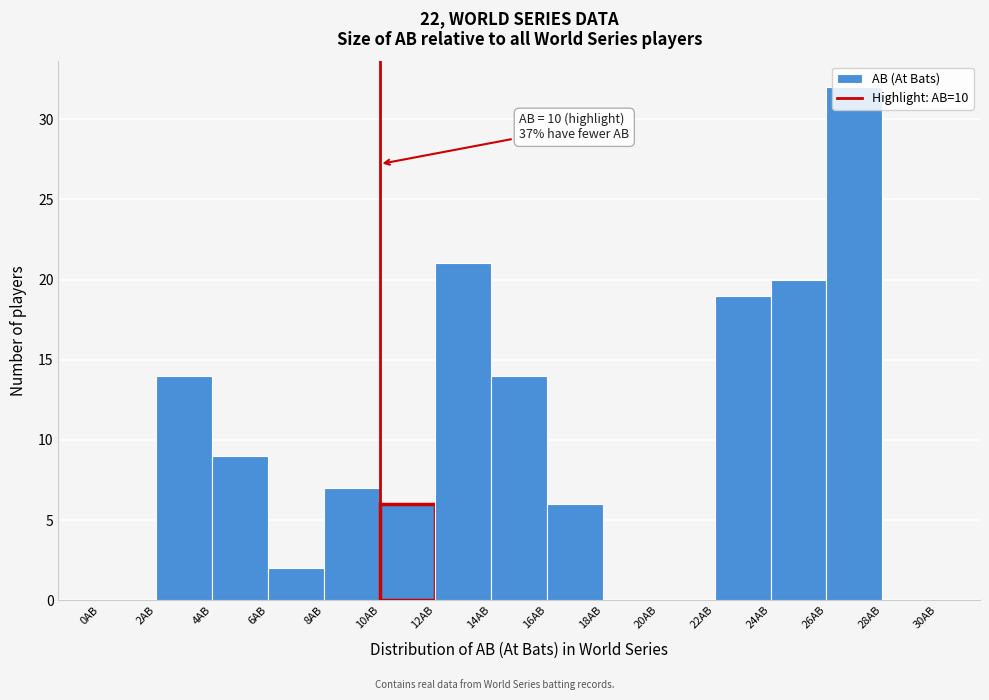

Which range on the x-axis has the tallest bar?

26 to 28